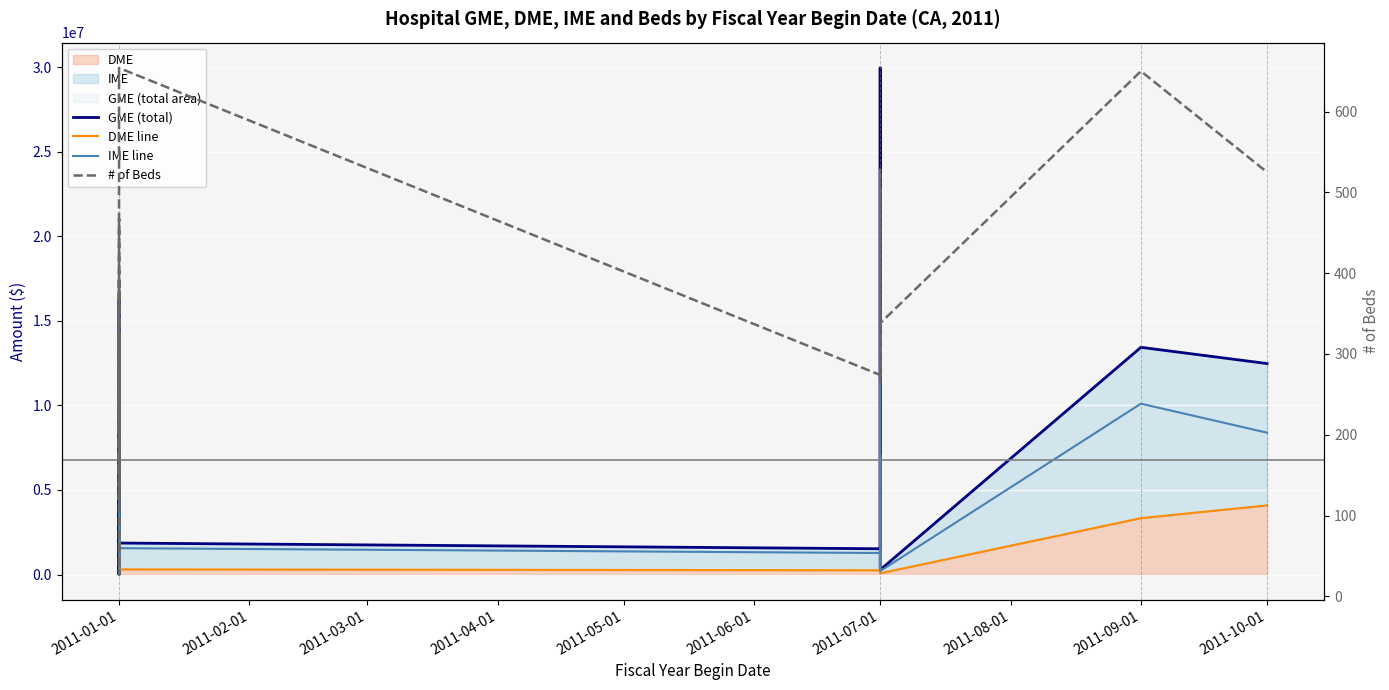

The value of # of Beds at 2011-01-01 is 684. True or false?

False